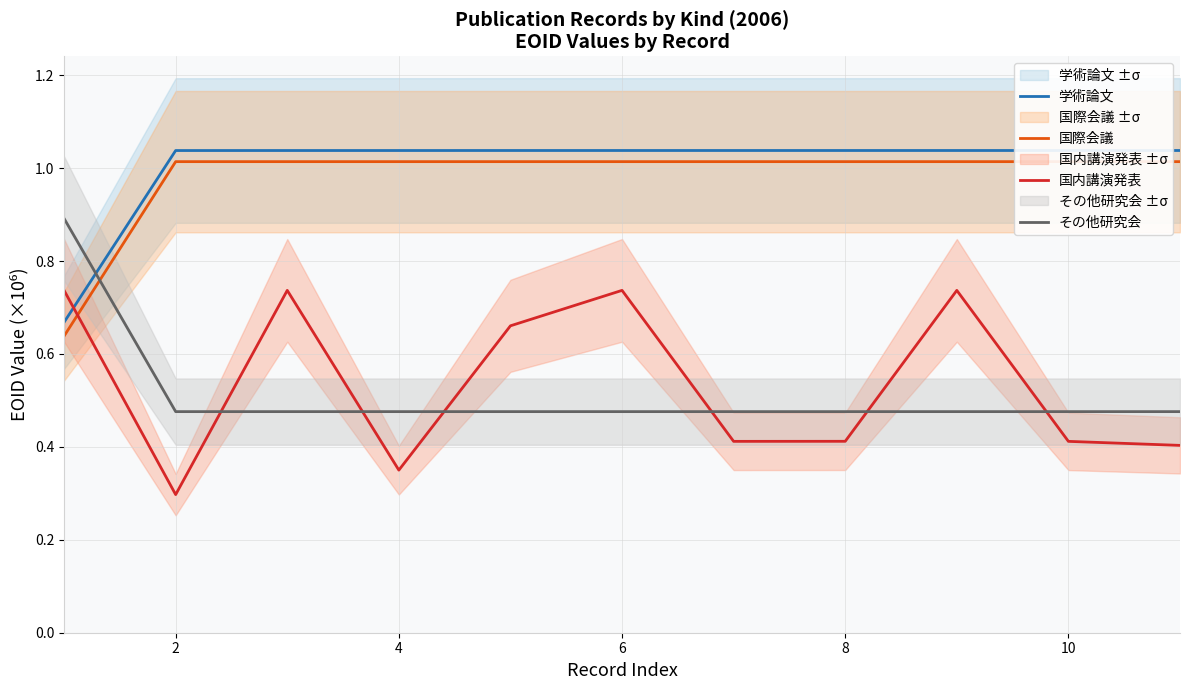

The 国内講演発表 series shows 0.5 at 2. True or false?

False